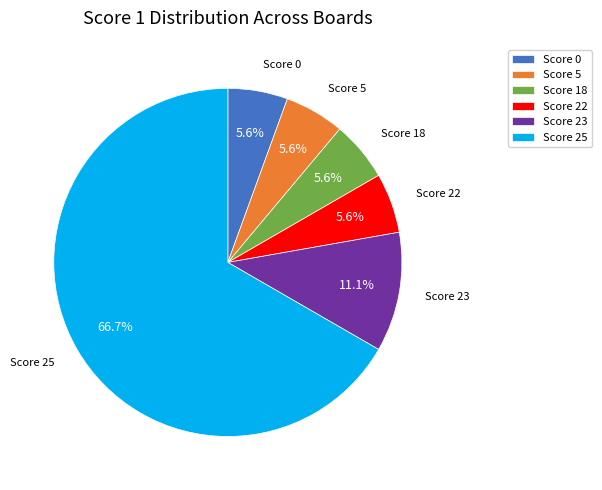

Do Score 5 and Score 18 together represent more than half of the pie?

No